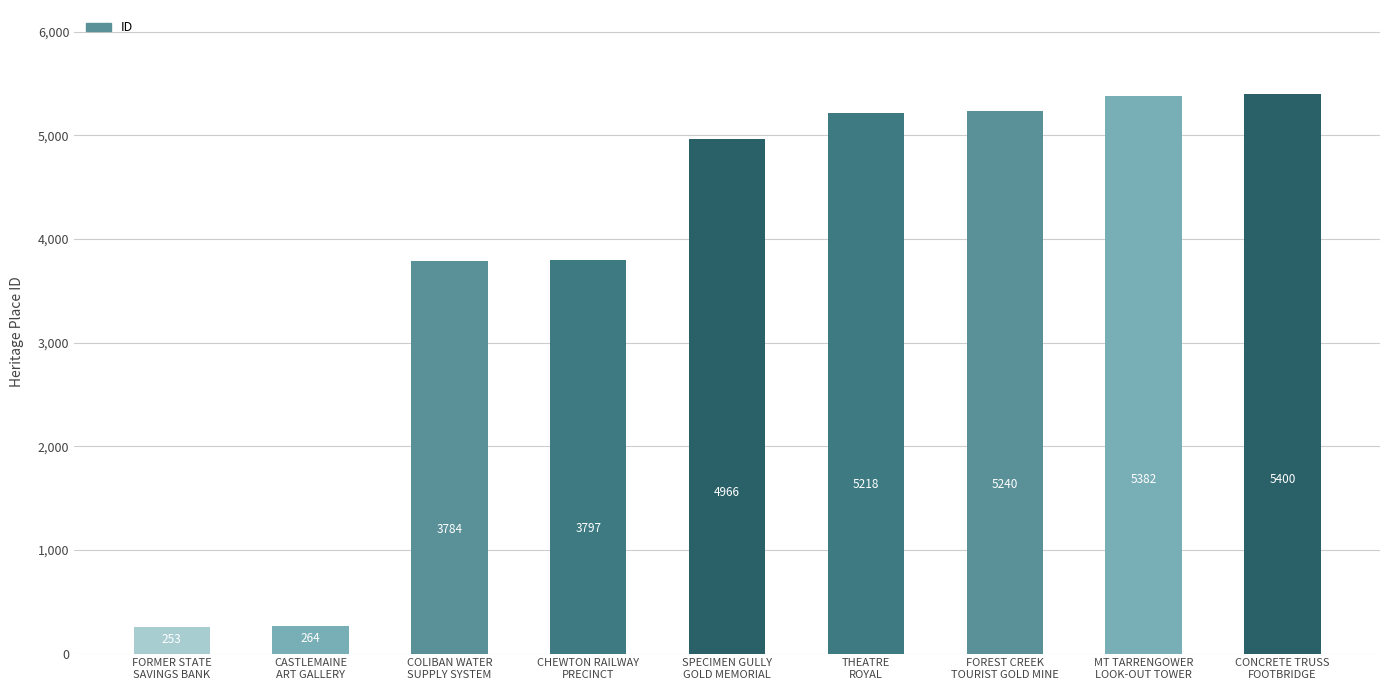

At which label is the value closest to 2826?

COLIBAN WATER
SUPPLY SYSTEM